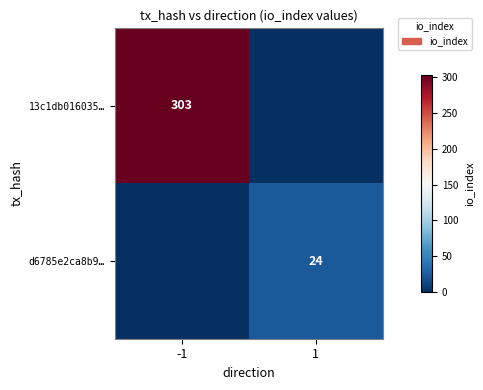

Which has a higher value, 1 or -1?

-1